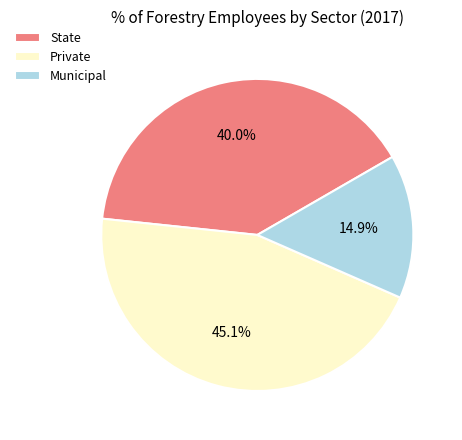

Combined, what portion of the pie is Private and Municipal?

60.0%